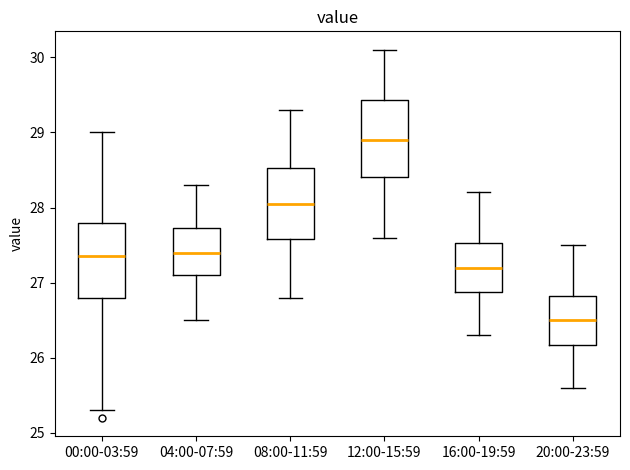

Where does the lower whisker of the box for 04:00-07:59 end on the y-axis? The values are not printed on the chart, so give them approximately, as read against the axis.

26.5